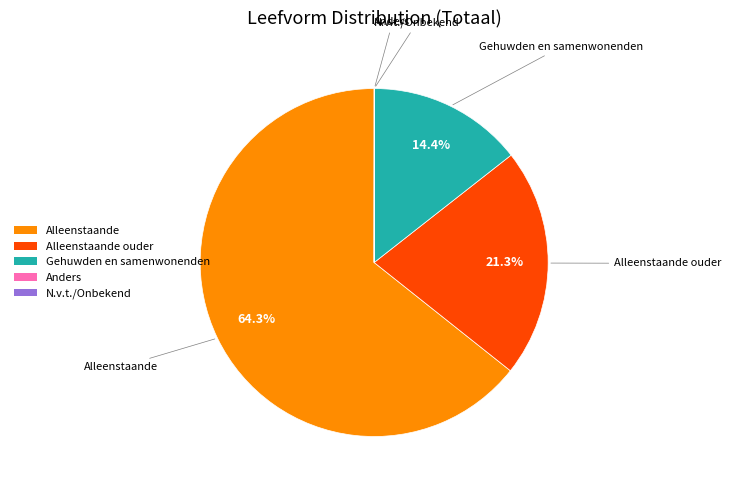

To the nearest percent, what is the average slice percentage?

20%